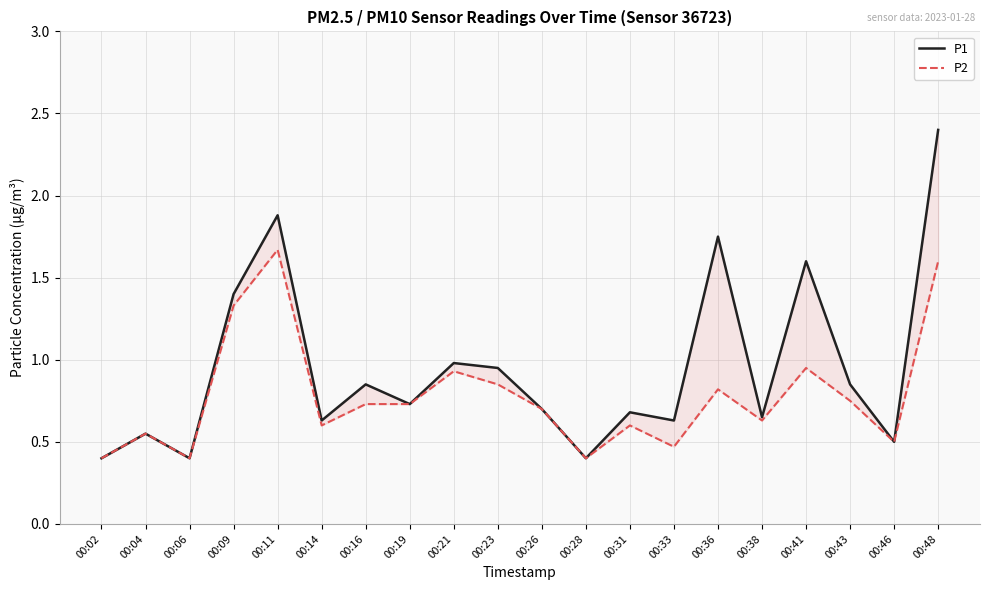

What is the smallest value displayed?

0.4